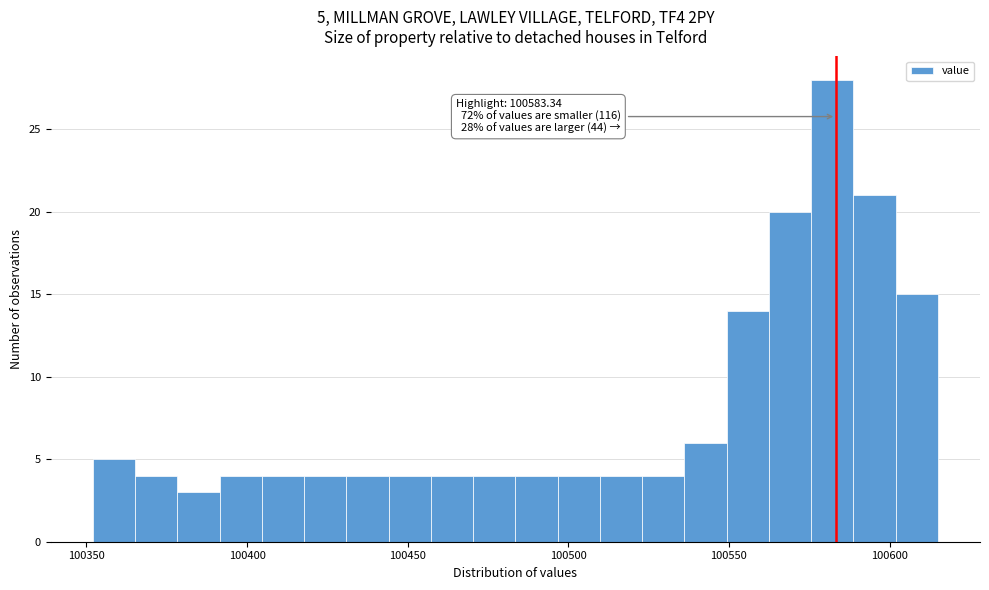

Around what value on the x-axis is the tallest bar? Give the approximate position of its centre, as read against the axis.

100580